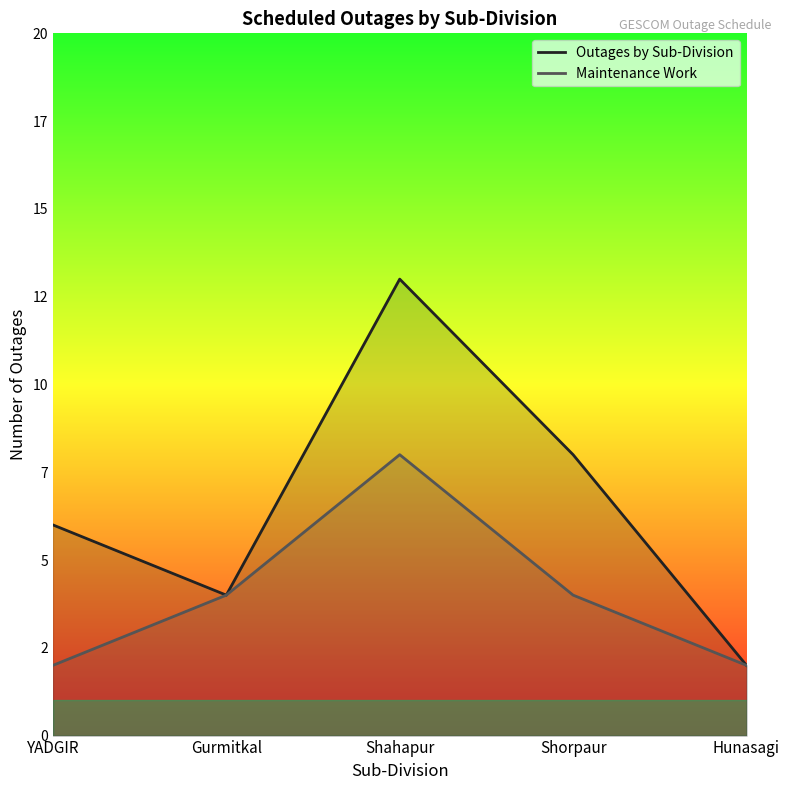

True or false: Outages by Sub-Division has more than 0 interior local peaks.

True